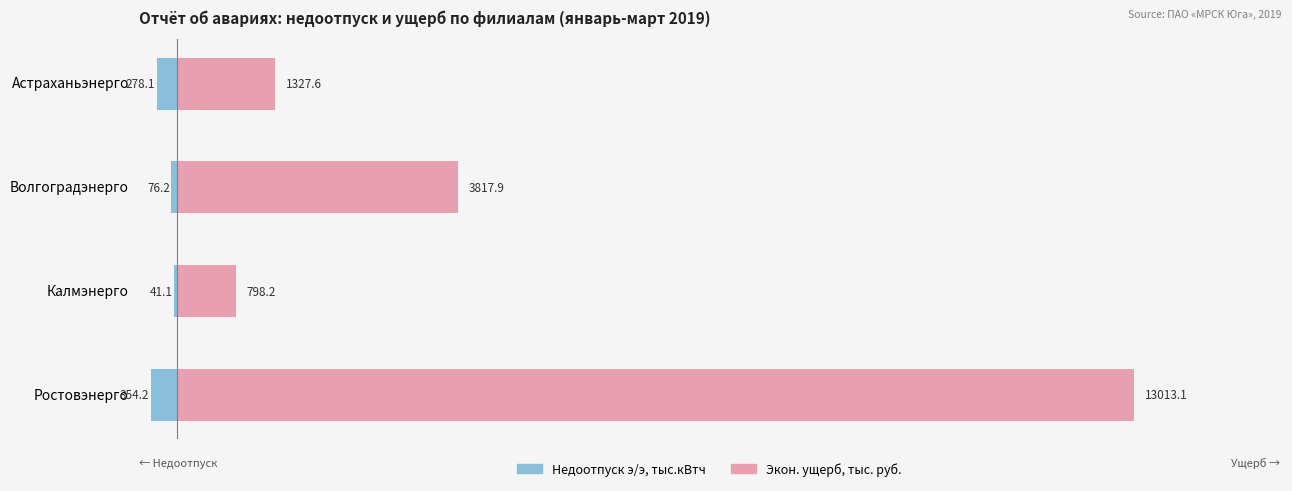

At which category is the sum across all series the highest?

Ростовэнерго